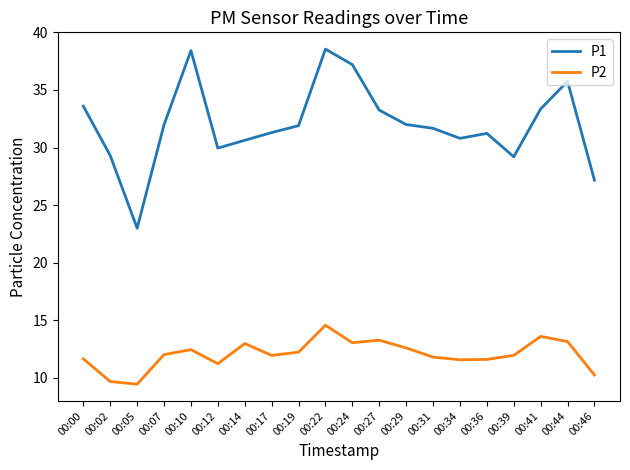

What is the difference between the highest and lowest values at 00:31?

19.9